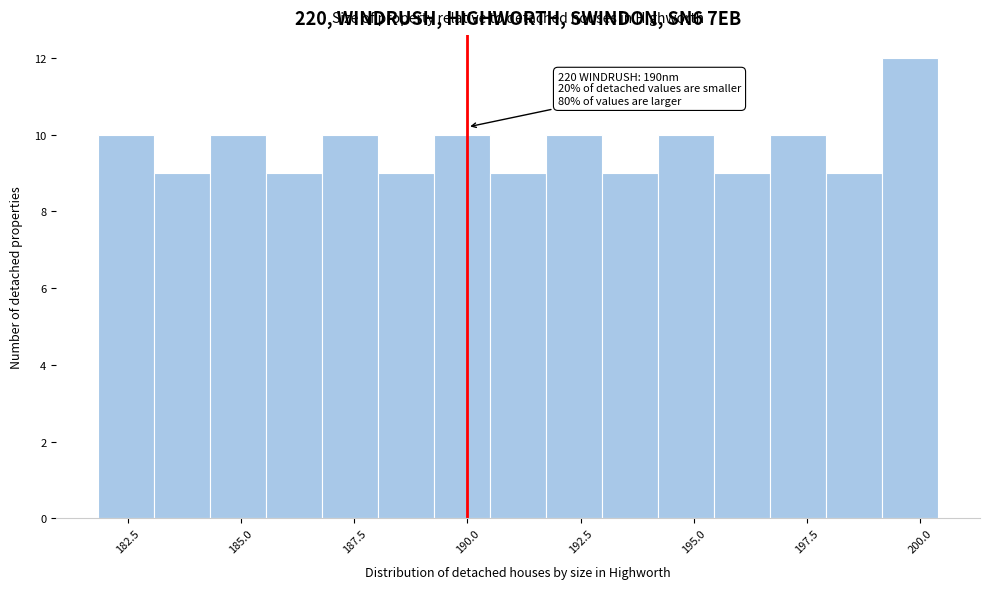

Around what value on the x-axis is the tallest bar? Give the approximate position of its centre, as read against the axis.

200.0